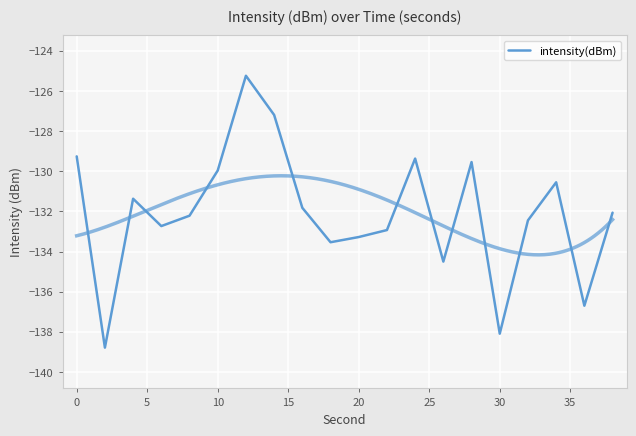

How many interior local valleys (lower than both neighbors) does the data have?

6